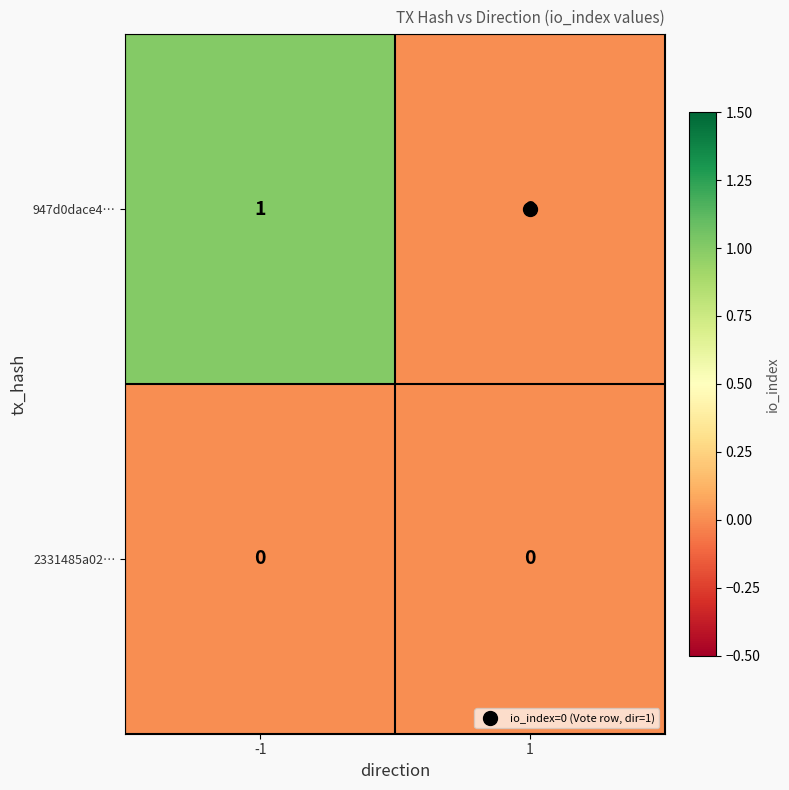

Which series has the largest range (max minus min)?

947d0dace4…